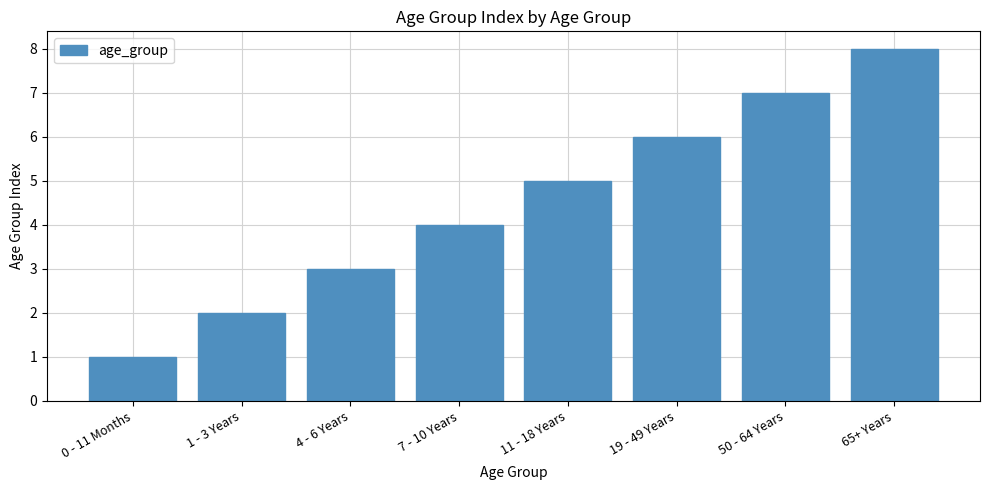

Approximately how many times larger is the value at 4 - 6 Years compared to 65+ Years?

0.4